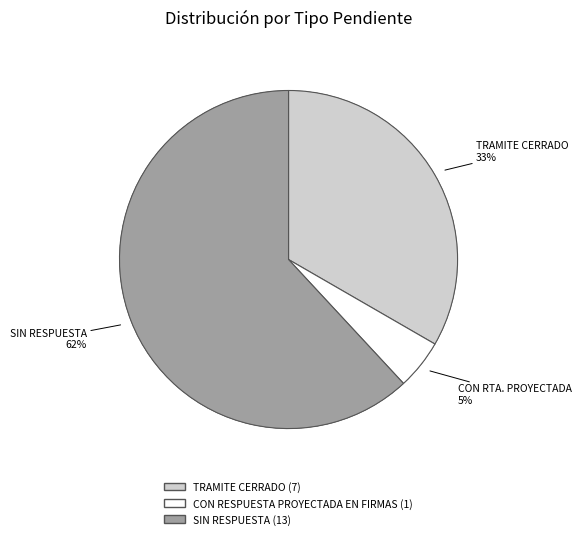

How many slices are in this pie chart?

3